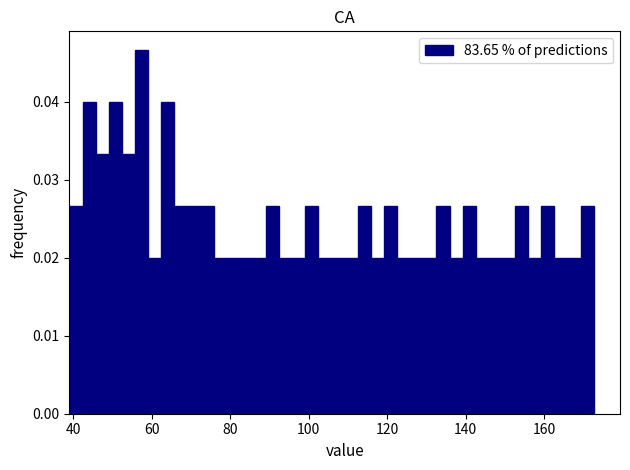

Around what value on the x-axis is the tallest bar? Give the approximate position of its centre, as read against the axis.

58